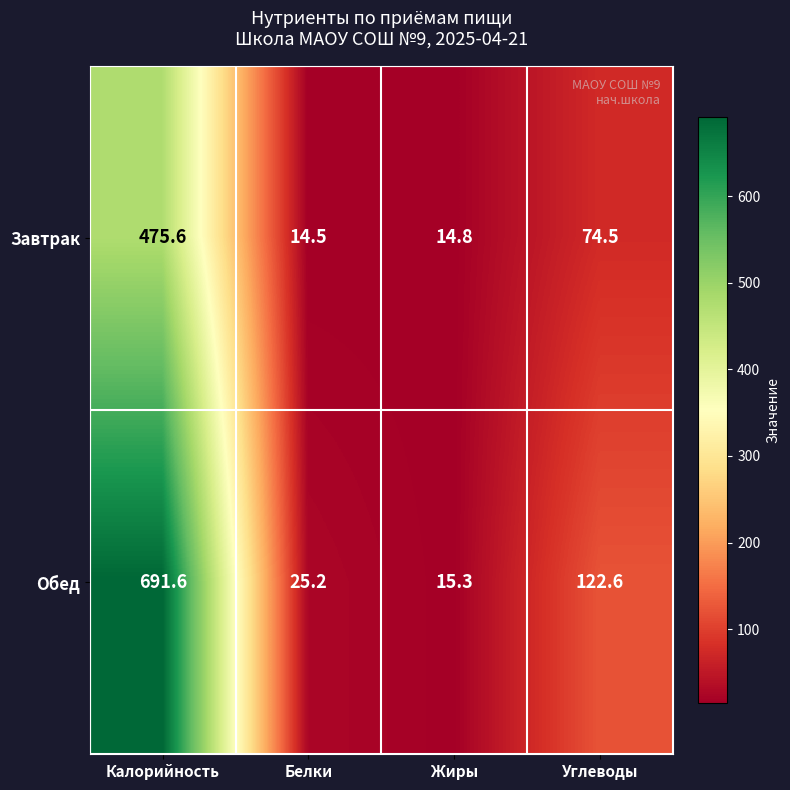

Which series has the widest spread of values?

Обед